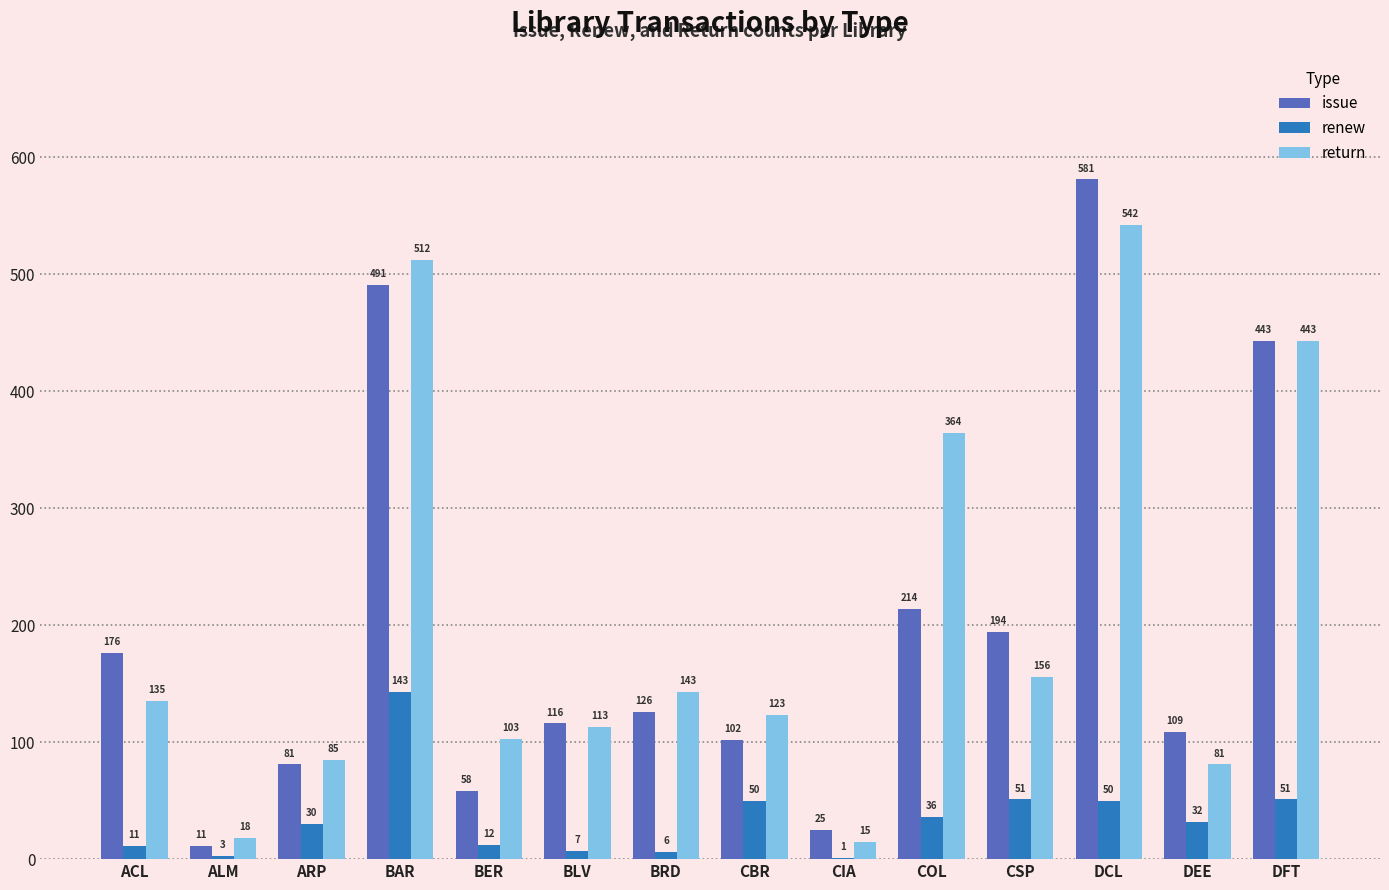

Which series has the widest spread of values?

issue